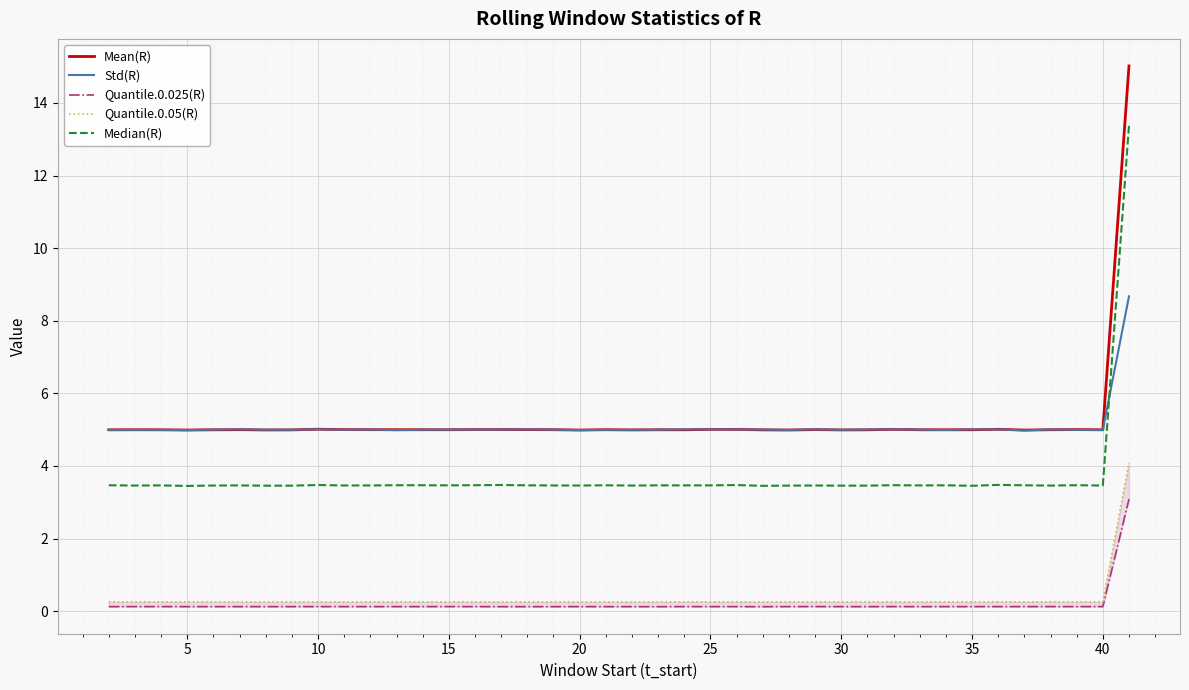

What is the sum of all Mean(R) values?

210.0